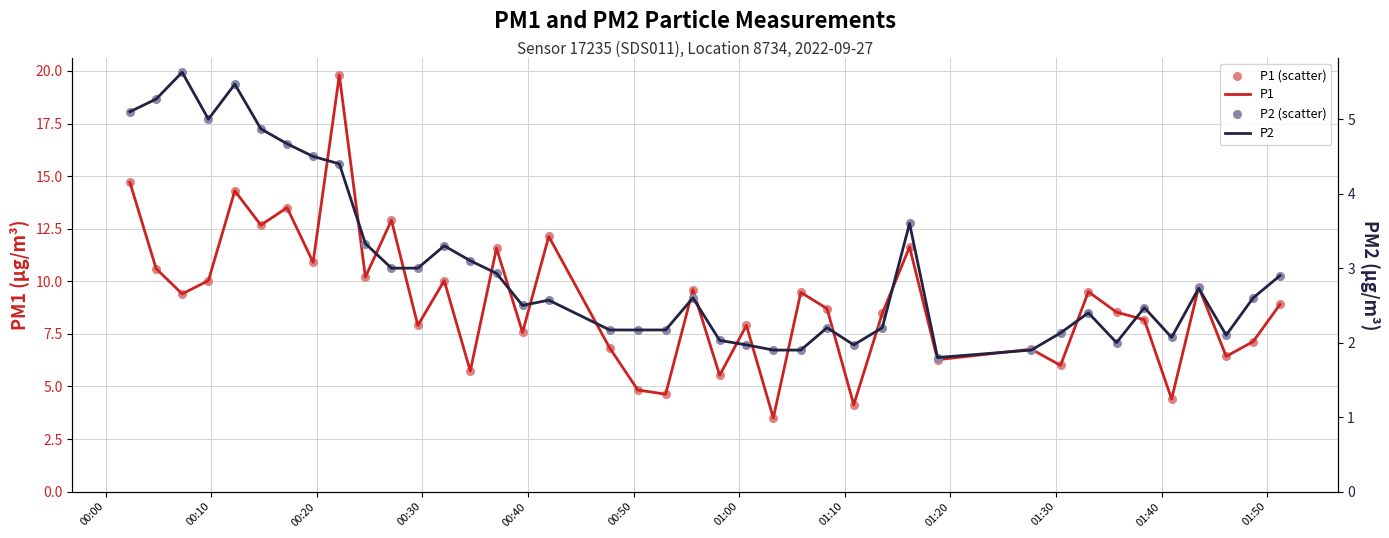

Which series has the largest Y range (max minus min)?

P1